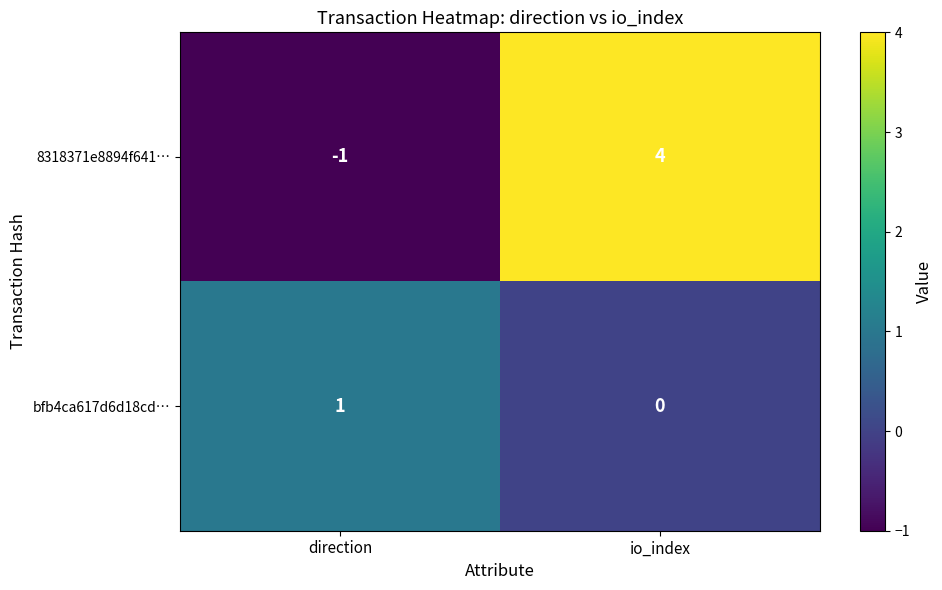

At direction, list the series in order from largest to smallest.

bfb4ca617d6d18cd…, 8318371e8894f641…